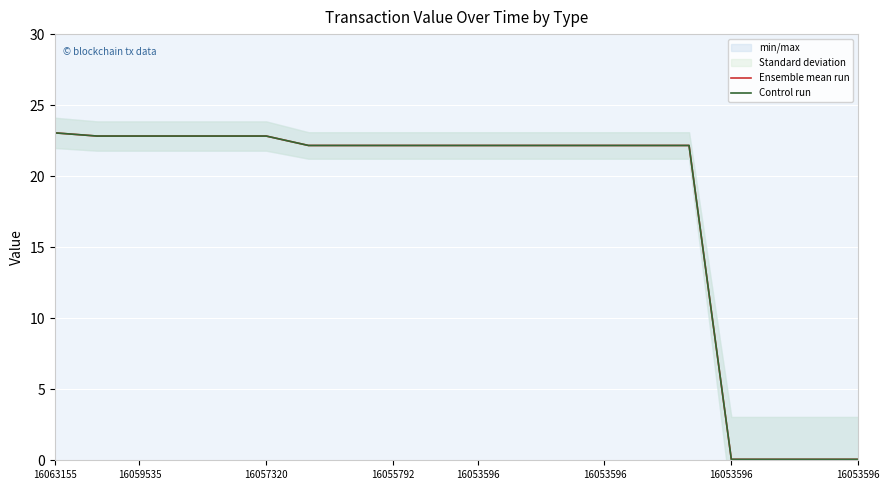

What is the sum of the Control run values at 17 and 16053596?

22.2